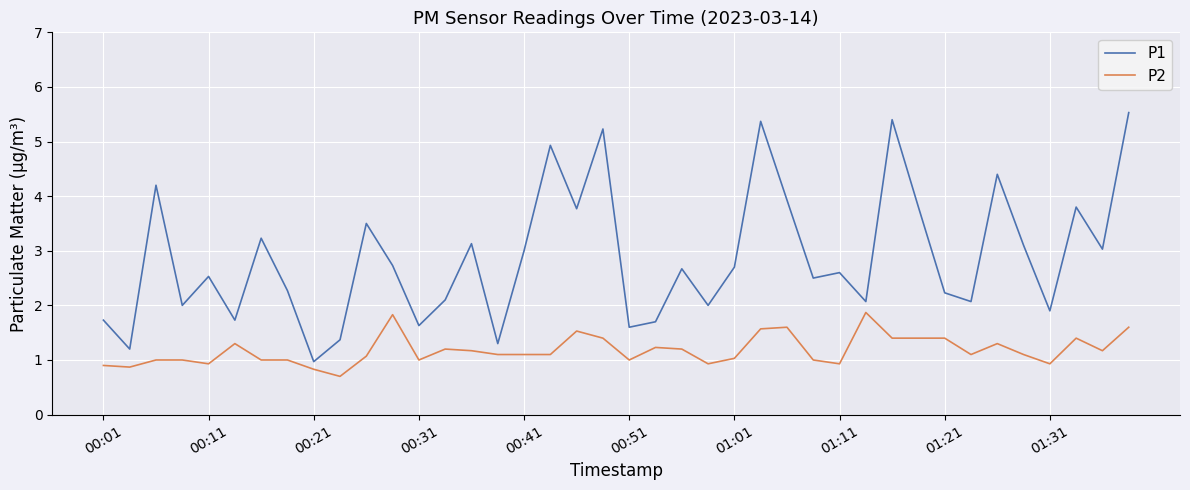

Which series has the largest range (max minus min)?

P1